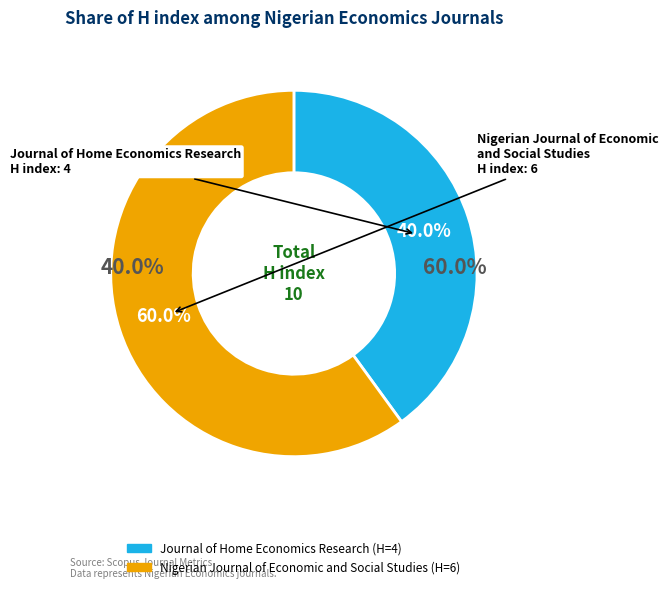

Count the number of slices in the pie.

2